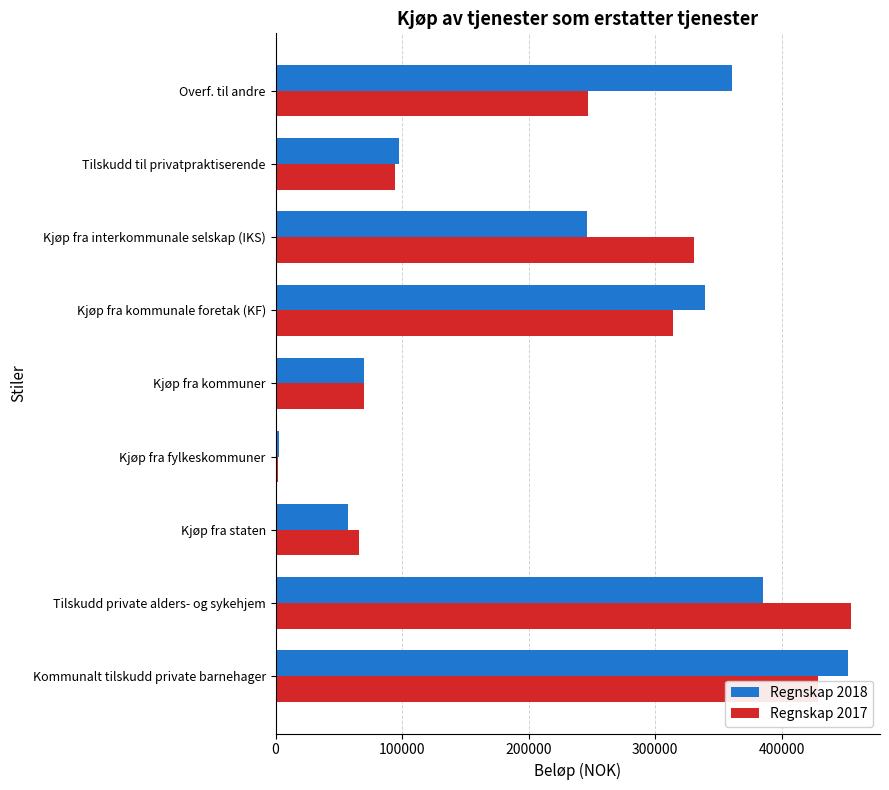

The value of Regnskap 2017 at Tilskudd til privatpraktiserende is 94215. True or false?

True